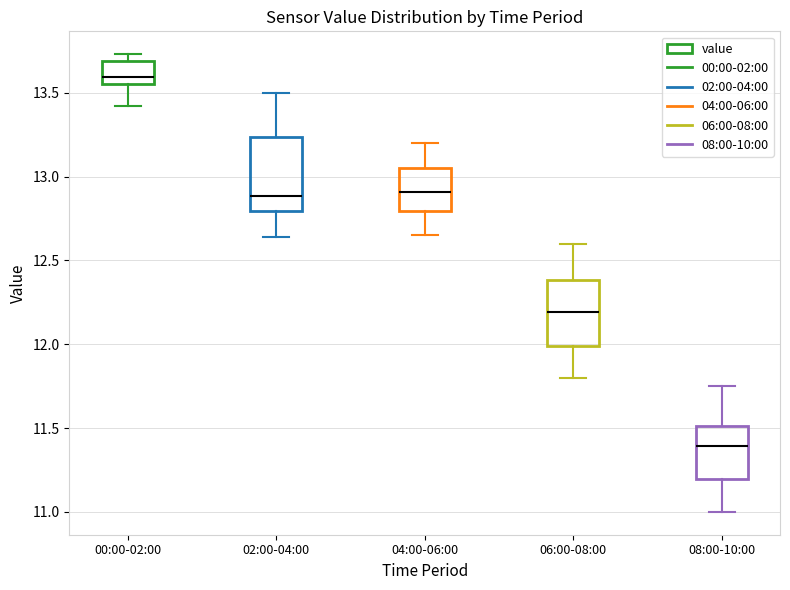

Reading left to right, transcribe this box plot: for each box, give where its median line is, the range the box spans, and where its two whiskers end, as read against the y-axis. The values are not printed on the chart, so give them approximately, as read against the axis.

00:00-02:00: median 13.60, box 13.55 to 13.70, whiskers 13.40 to 13.75
02:00-04:00: median 12.90, box 12.80 to 13.25, whiskers 12.65 to 13.50
04:00-06:00: median 12.90, box 12.80 to 13.05, whiskers 12.65 to 13.20
06:00-08:00: median 12.20, box 12.00 to 12.40, whiskers 11.80 to 12.60
08:00-10:00: median 11.40, box 11.20 to 11.50, whiskers 11.00 to 11.75